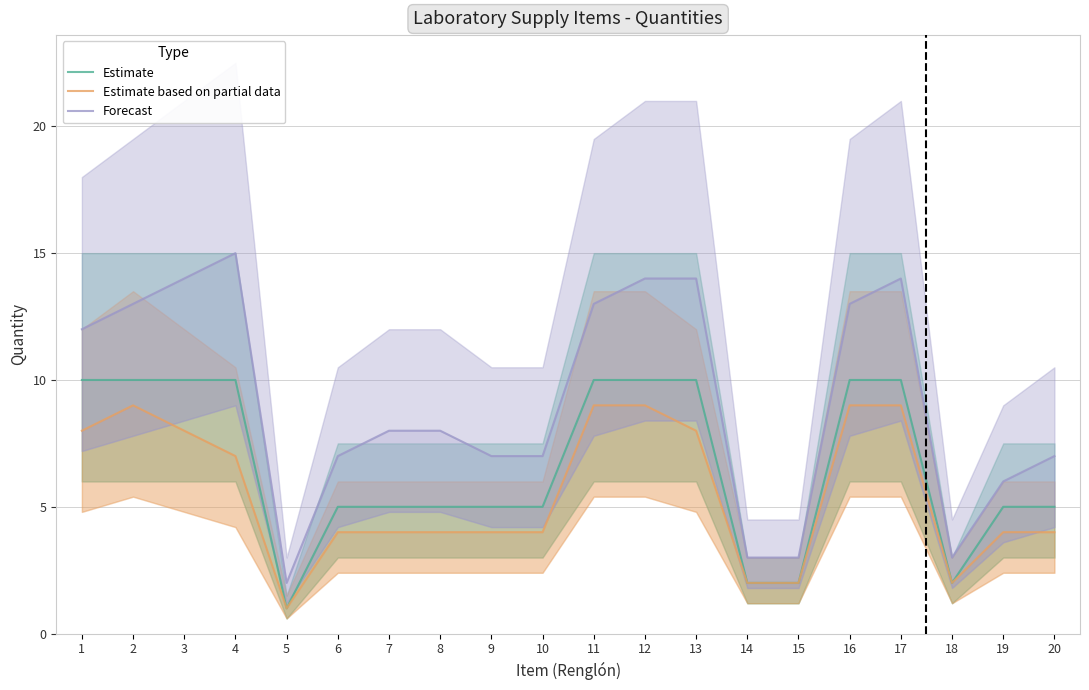

The value of Forecast at 20 is 7. True or false?

True